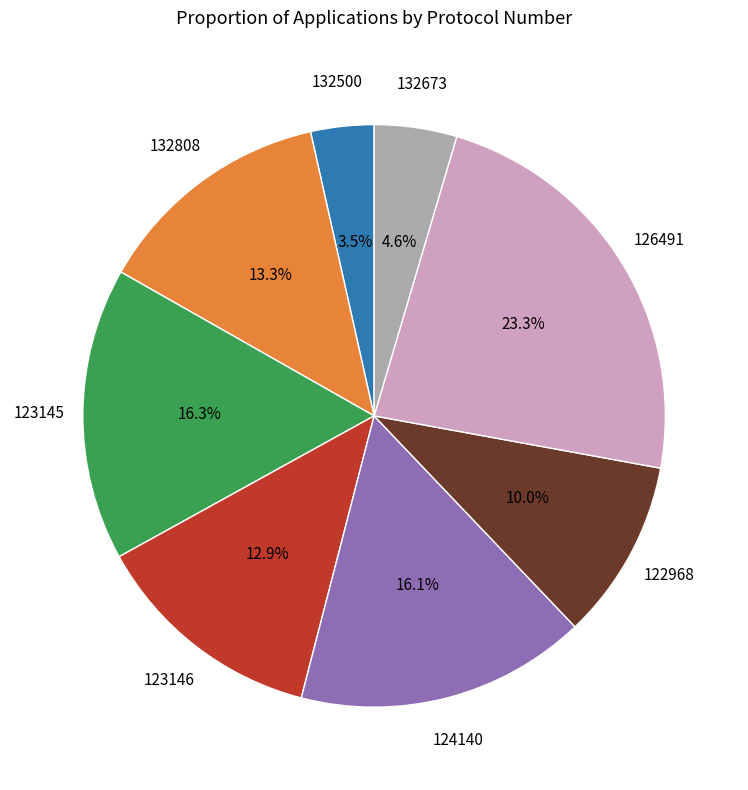

Does any single category account for the majority?

No